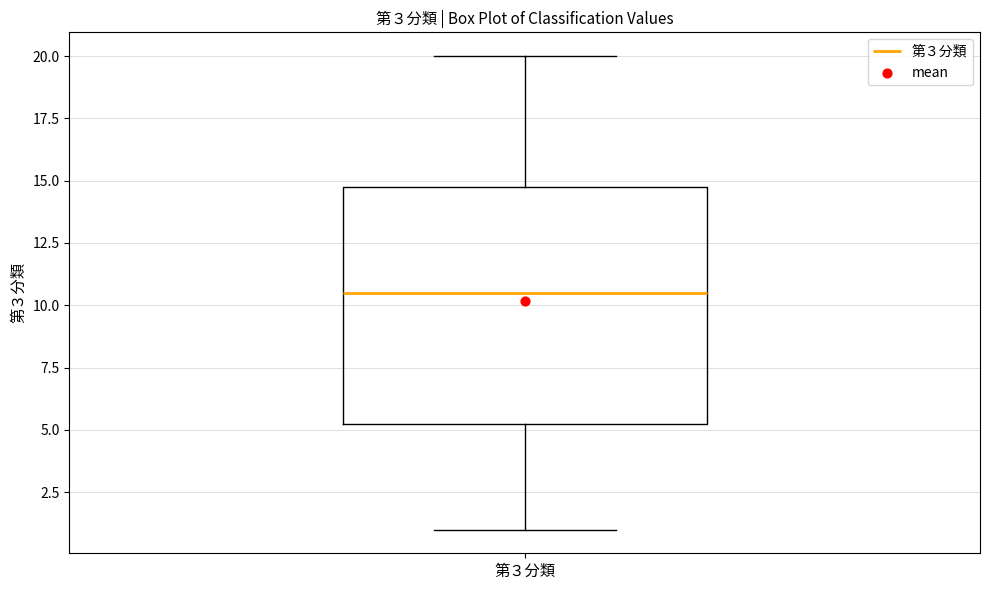

Transcribe this box plot: give where the median line is, the range the box spans, and where the two whiskers end, as read against the y-axis. The values are not printed on the chart, so give them approximately, as read against the axis.

median 10.5, box 5.5 to 15.0, whiskers 1.0 to 20.0